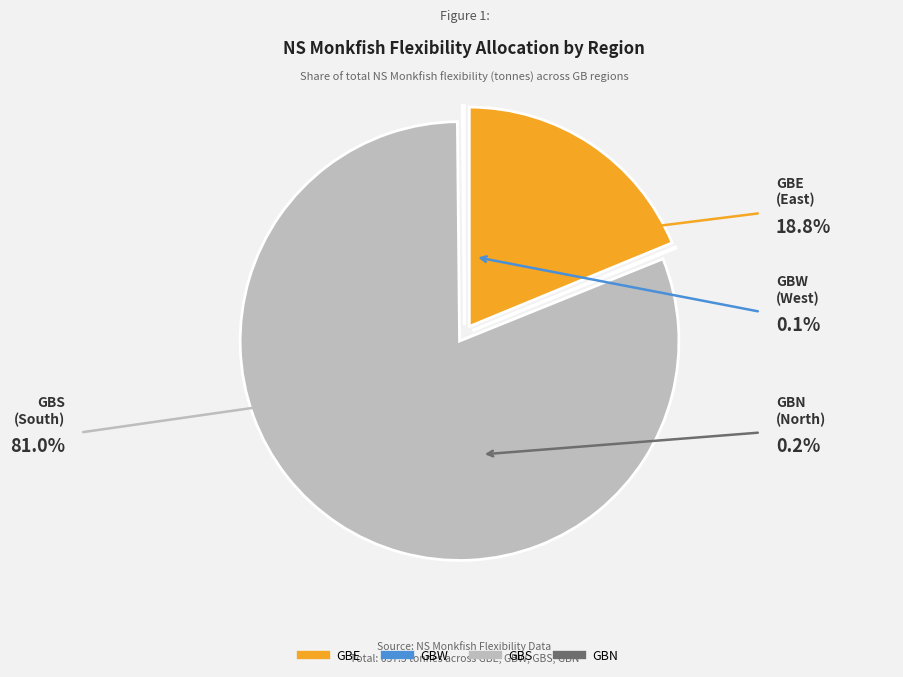

Do GBS and GBE together represent more than half of the pie?

Yes